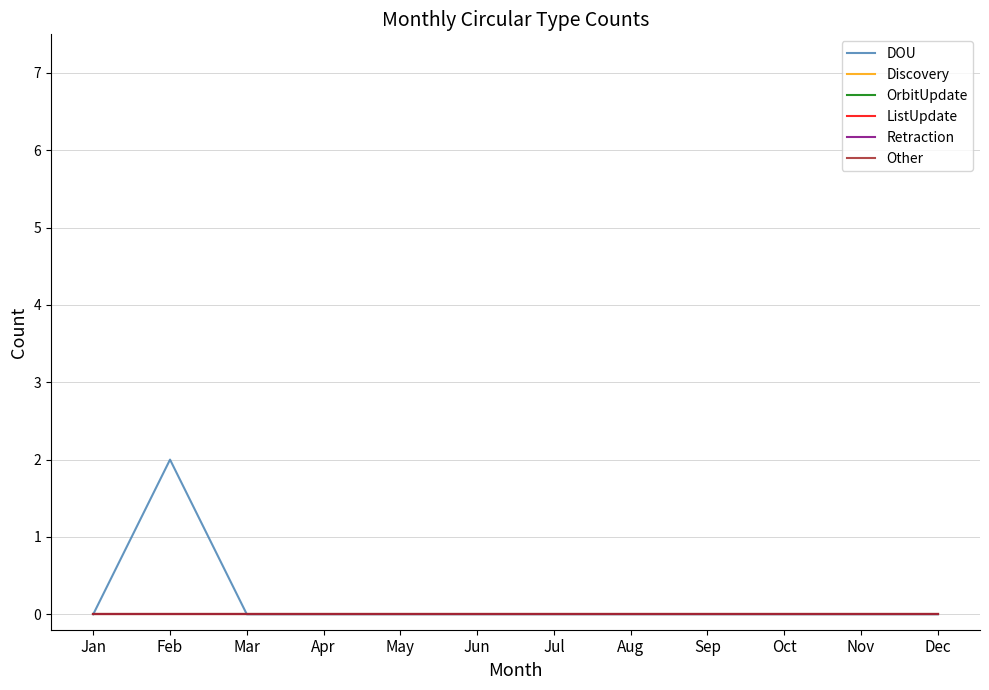

Is this an area chart (filled region under the line)?

No